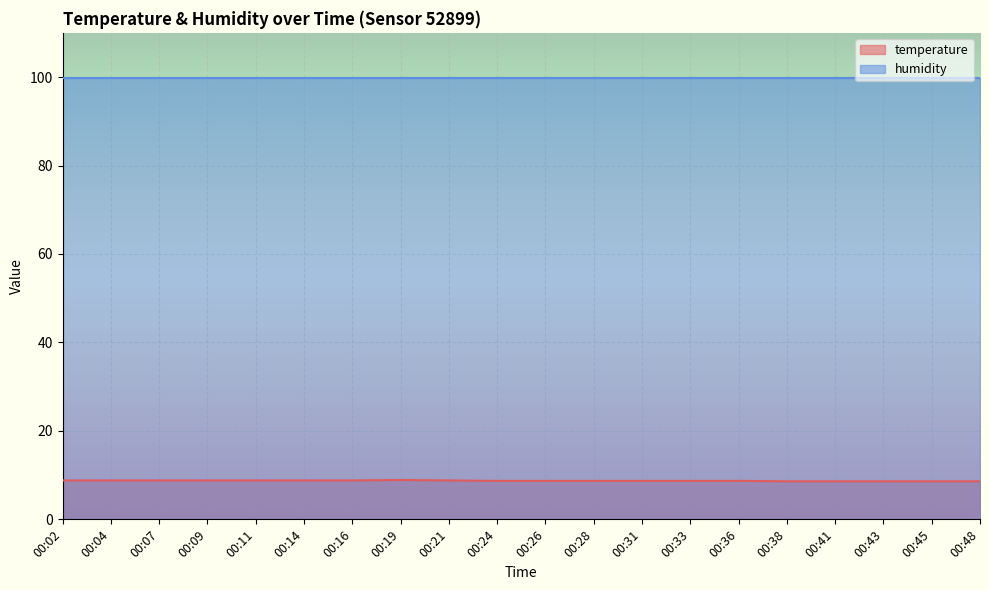

At which category does the chart reach its peak across all series?

00:19